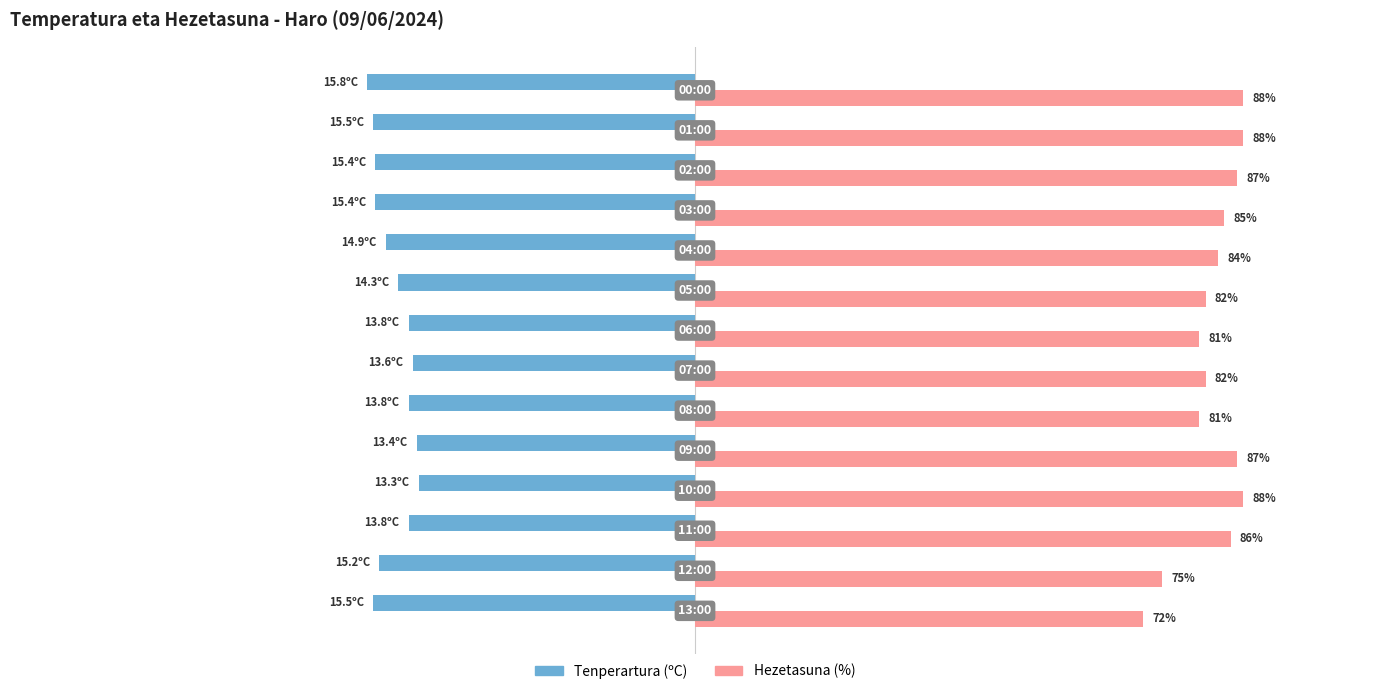

Which series has the largest range (max minus min)?

Hezetasuna (%)